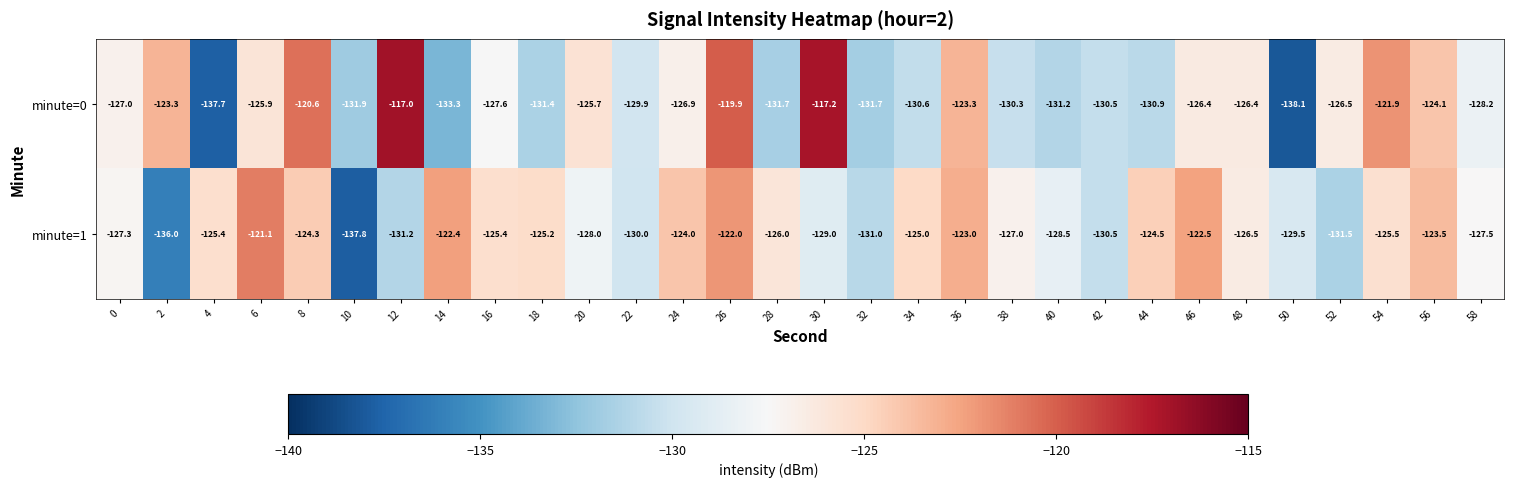

What is the average value of the minute=1 series?

-127.0